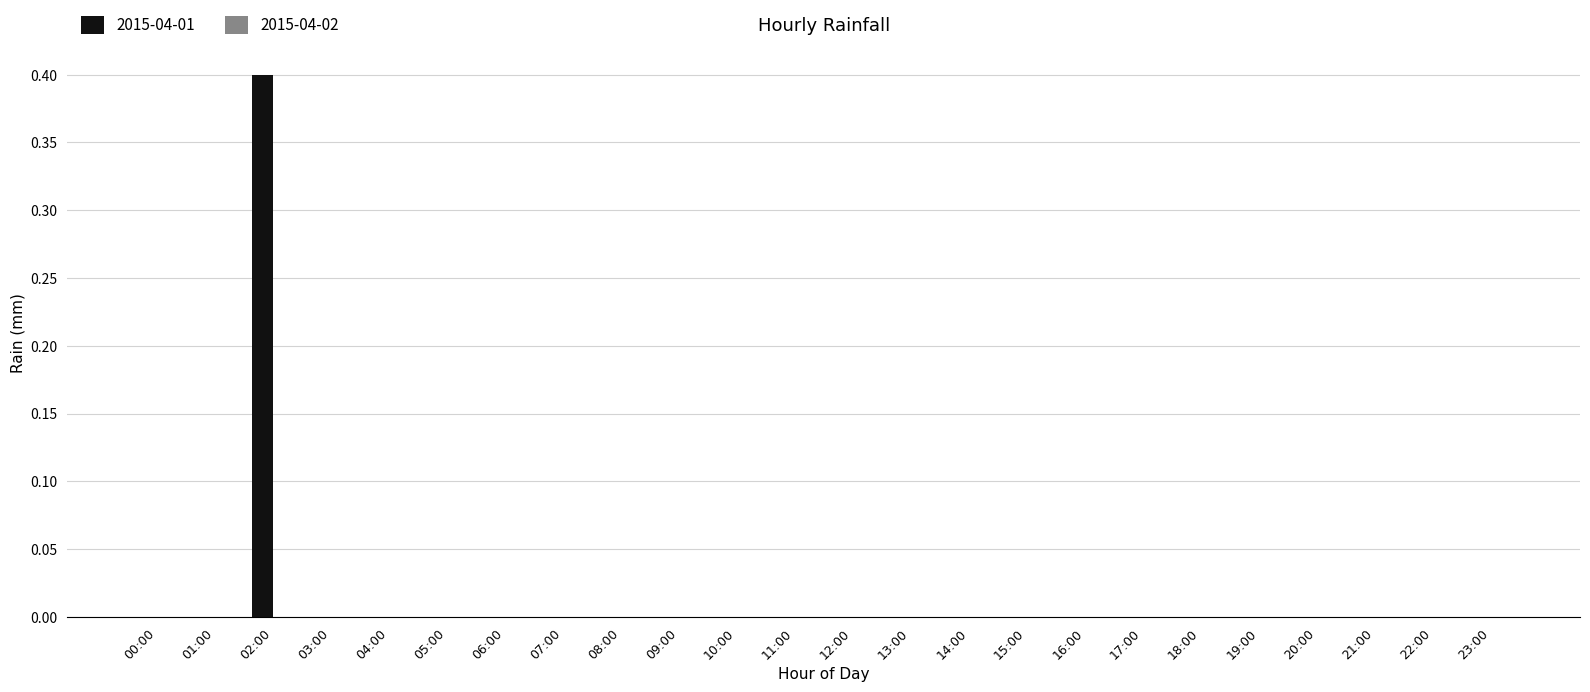

True or false: the data shows 0.2 at 23:00.

False